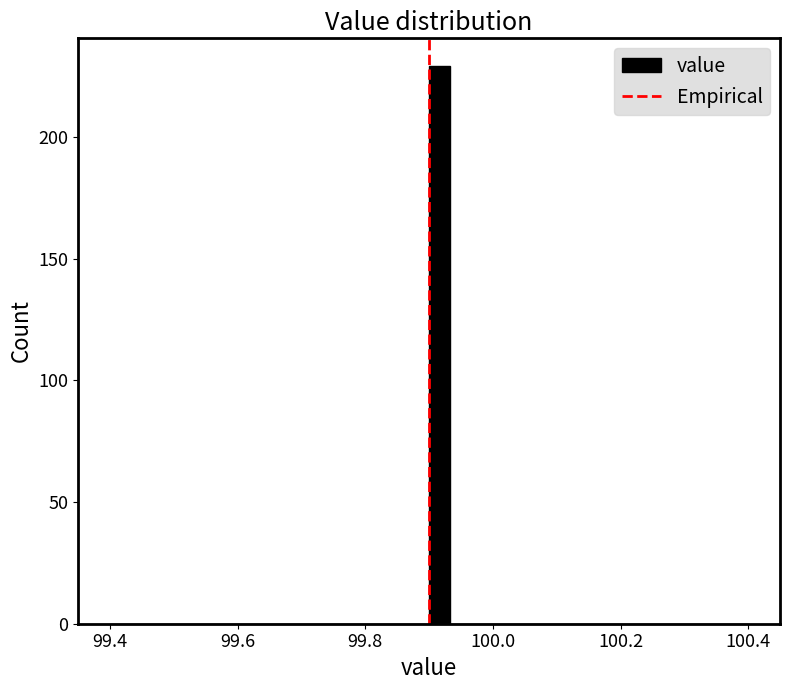

Around what value on the x-axis is the tallest bar? Give the approximate position of its centre, as read against the axis.

99.92